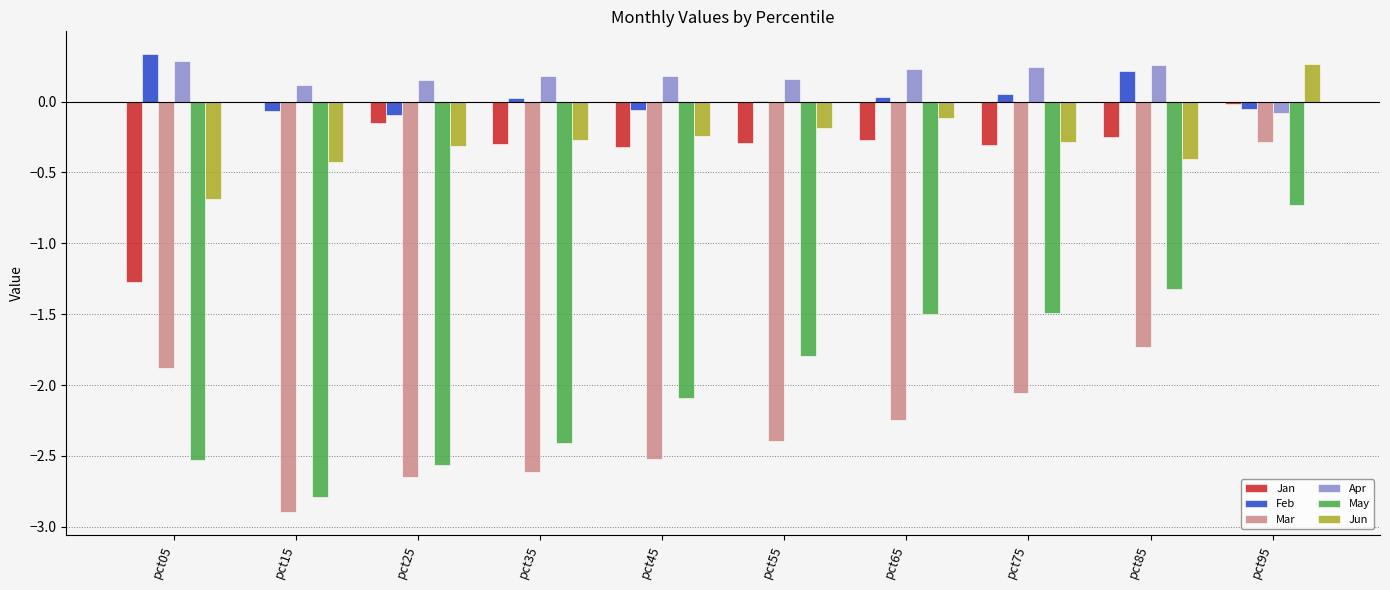

Read the Jun value at pct25.

-0.3